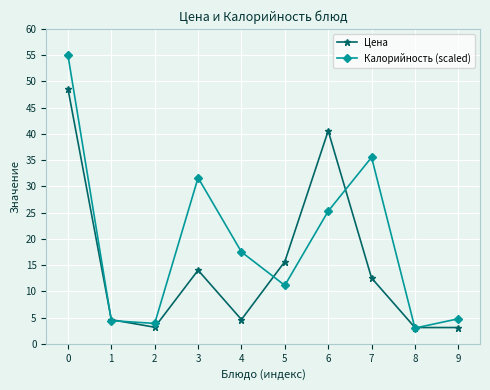

At how many categories does at least one series exceed 40?

2